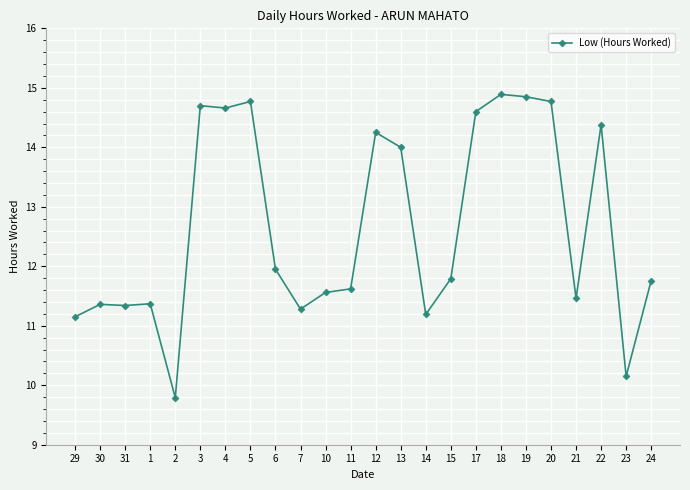

What is the greatest value displayed?

14.9